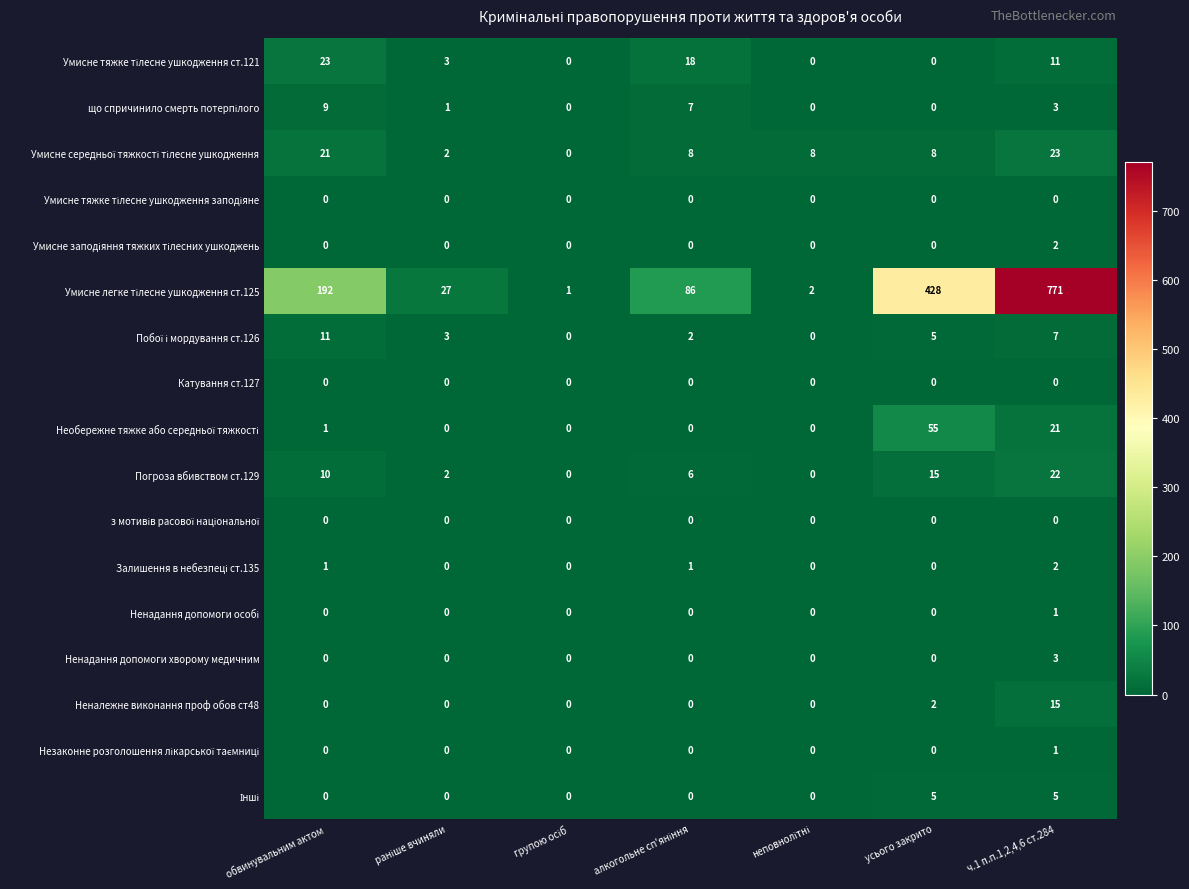

Count the number of data series in this chart.

17